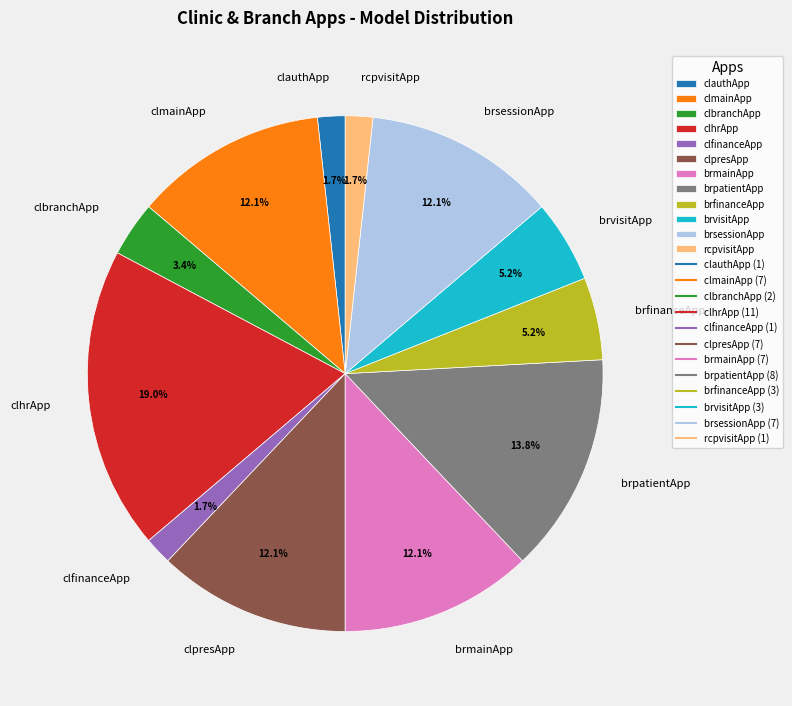

Combined, what portion of the pie is clauthApp and brvisitApp?

6.9%